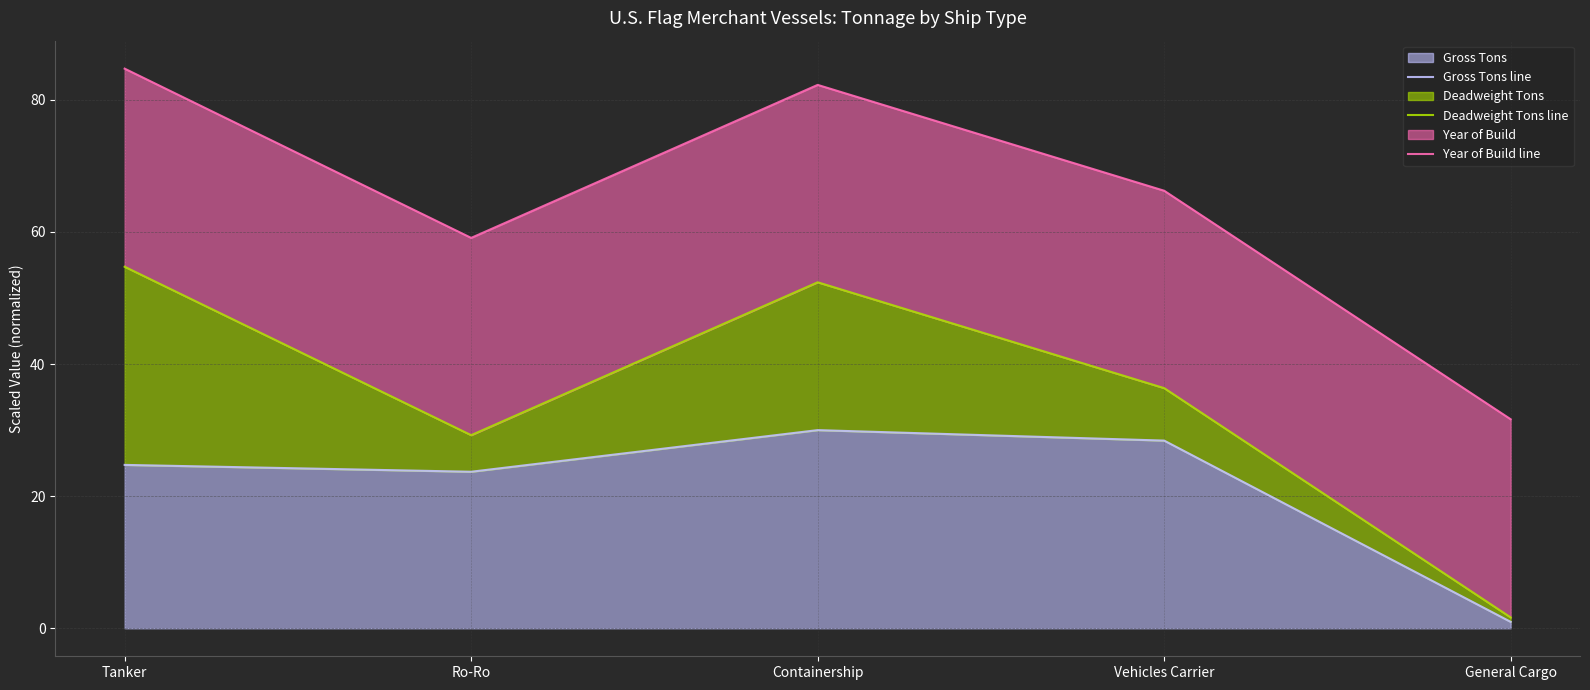

What is the sum of the Deadweight Tons line values at Vehicles Carrier and Containership?

88.7